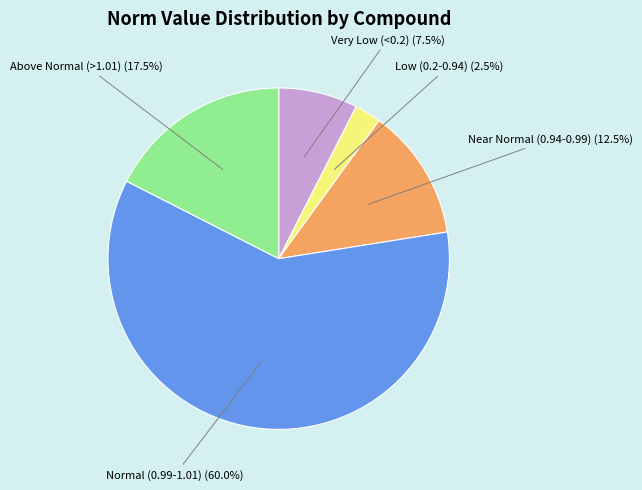

Is there any slice that represents more than half of the pie?

Yes